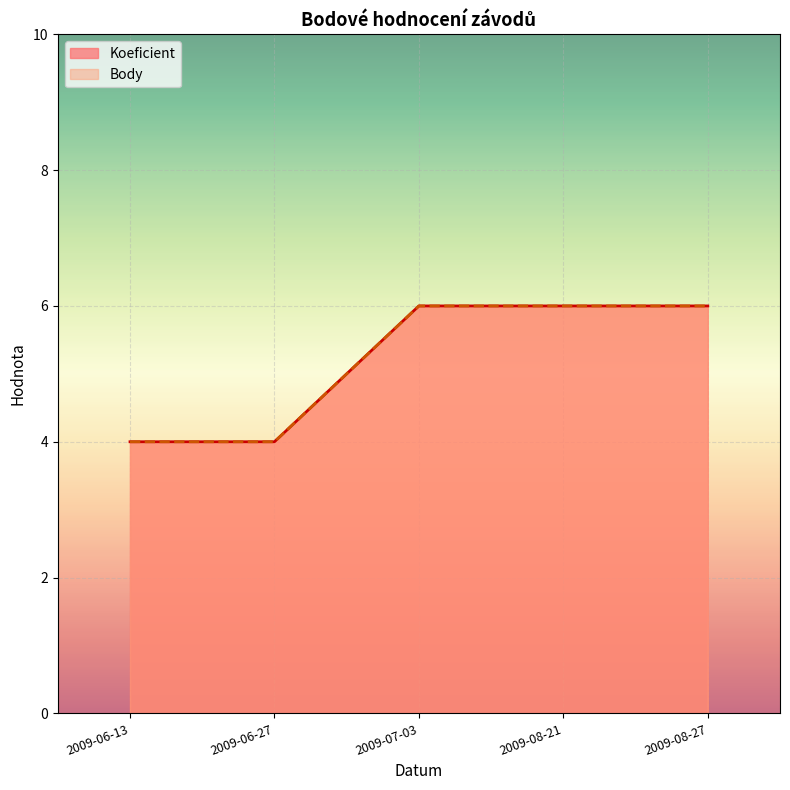

How many lines are shown in the chart?

2